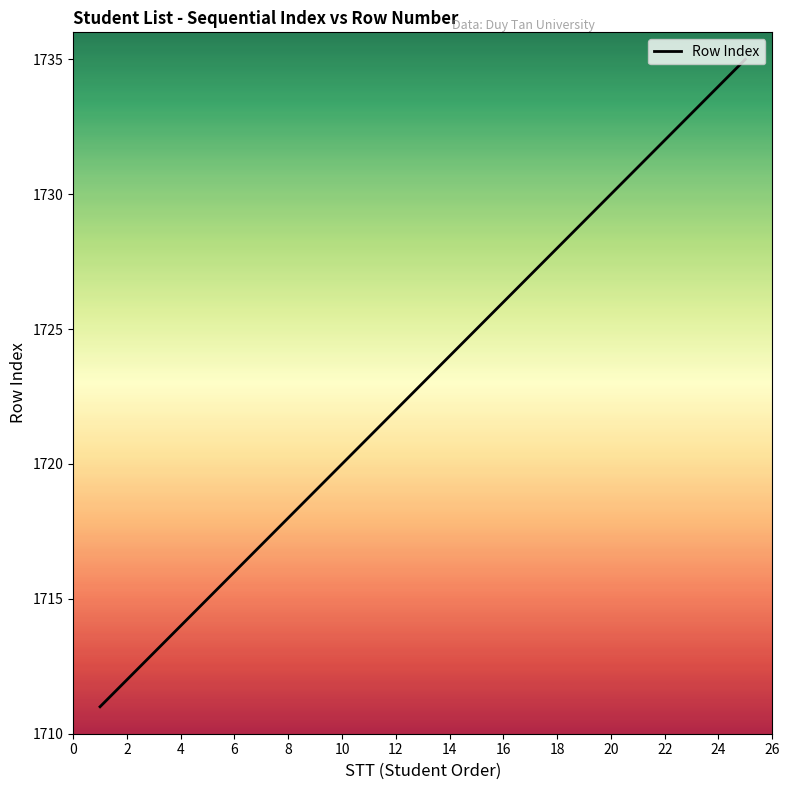

What is the difference between the maximum and minimum values?

24